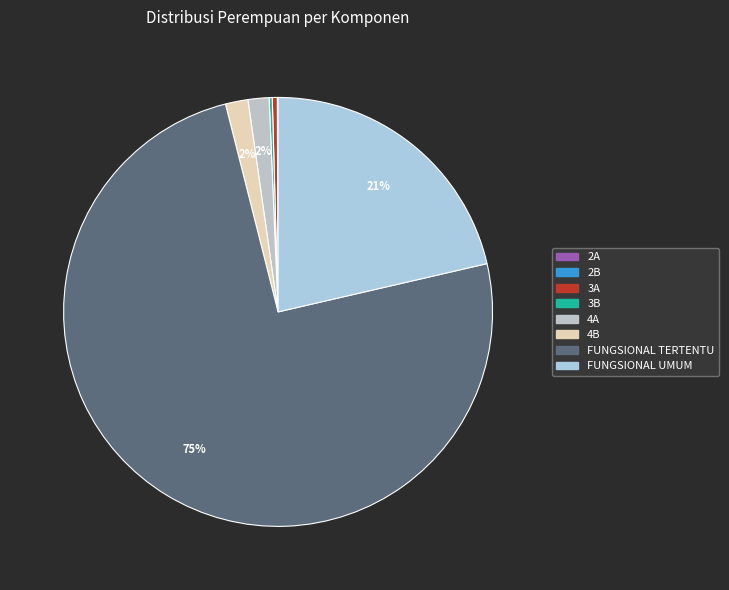

To the nearest percent, what is the difference between the largest and smallest slice percentages?

75%